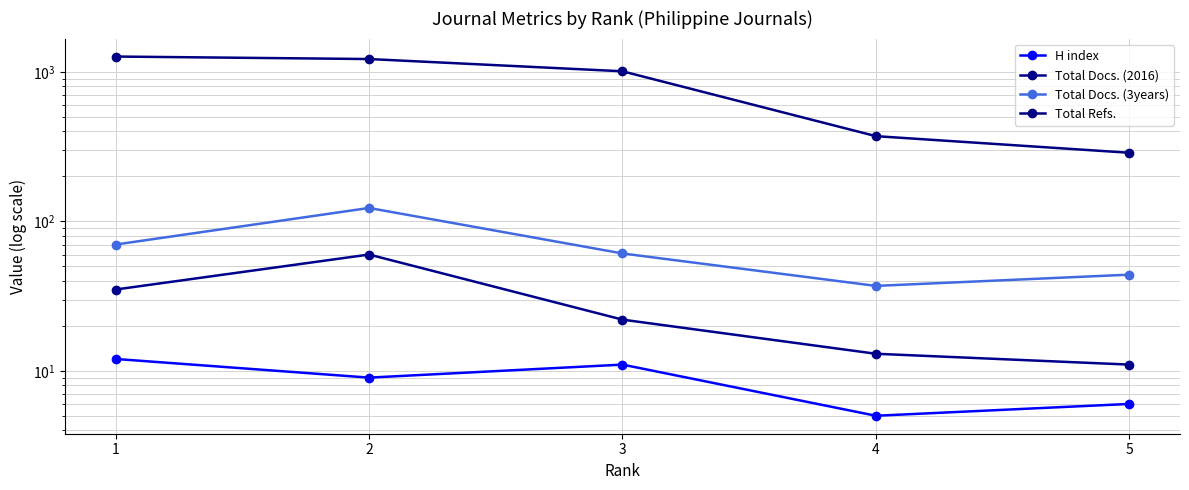

At 5, list the series in order from largest to smallest.

Total Refs., Total Docs. (3years), Total Docs. (2016), H index